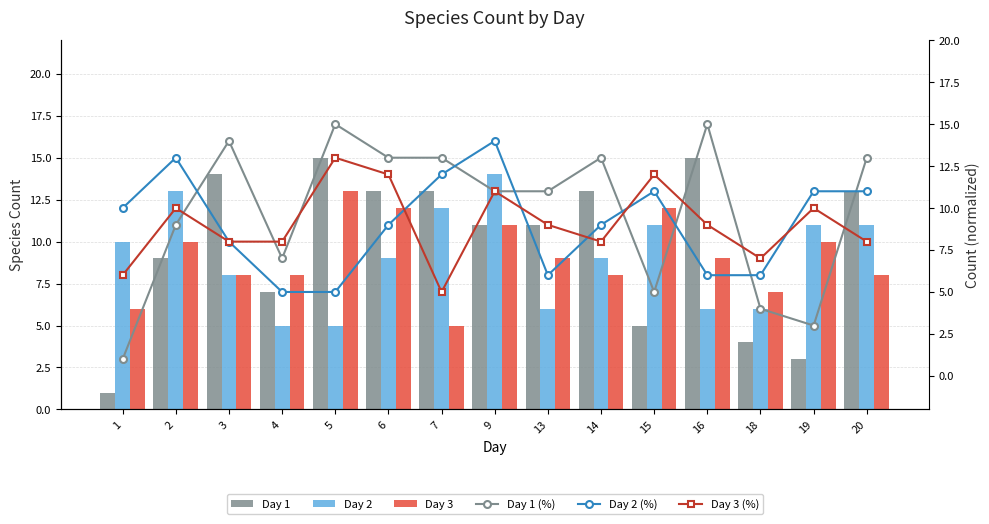

Reading left to right, transcribe all the data shown in this chart.

Day 1: 1=1	2=9	3=14	4=7	5=15	6=13	7=13	9=11	13=11	14=13	15=5	16=15	18=4	19=3	20=13
Day 2: 1=10	2=13	3=8	4=5	5=5	6=9	7=12	9=14	13=6	14=9	15=11	16=6	18=6	19=11	20=11
Day 3: 1=6	2=10	3=8	4=8	5=13	6=12	7=5	9=11	13=9	14=8	15=12	16=9	18=7	19=10	20=8
Day 1 (%): 1=1	2=9	3=14	4=7	5=15	6=13	7=13	9=11	13=11	14=13	15=5	16=15	18=4	19=3	20=13
Day 2 (%): 1=10	2=13	3=8	4=5	5=5	6=9	7=12	9=14	13=6	14=9	15=11	16=6	18=6	19=11	20=11
Day 3 (%): 1=6	2=10	3=8	4=8	5=13	6=12	7=5	9=11	13=9	14=8	15=12	16=9	18=7	19=10	20=8